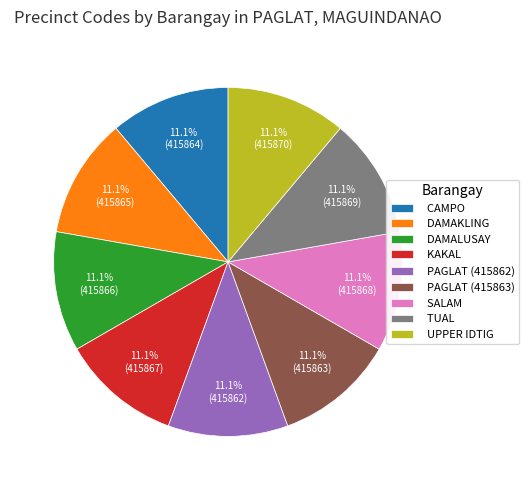

Count the number of slices in the pie.

9